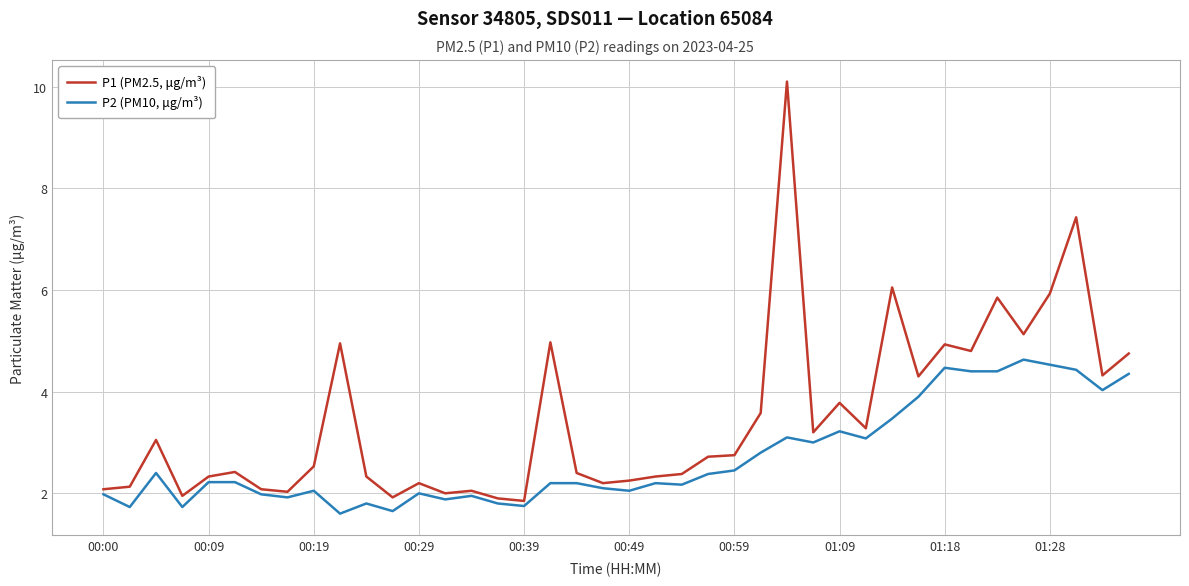

List the series in order of their overall mean, highest first.

P1 (PM2.5, μg/m³), P2 (PM10, μg/m³)